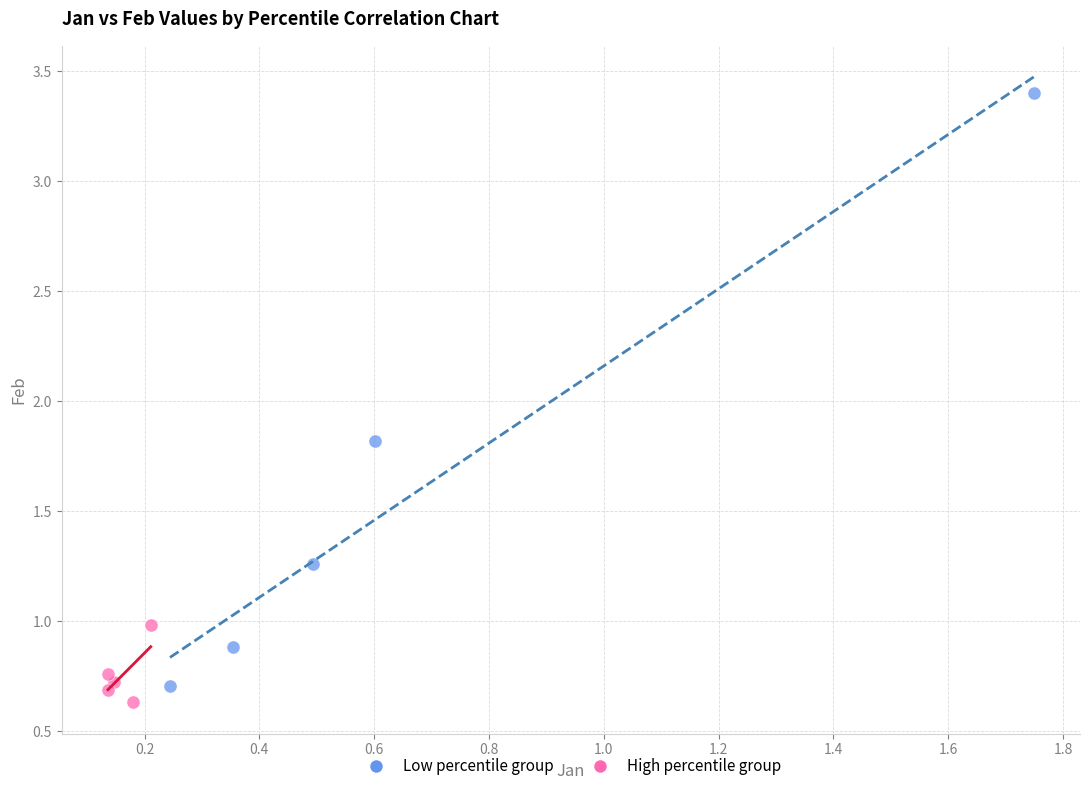

What are all the series names shown in the legend?

Low percentile group, High percentile group